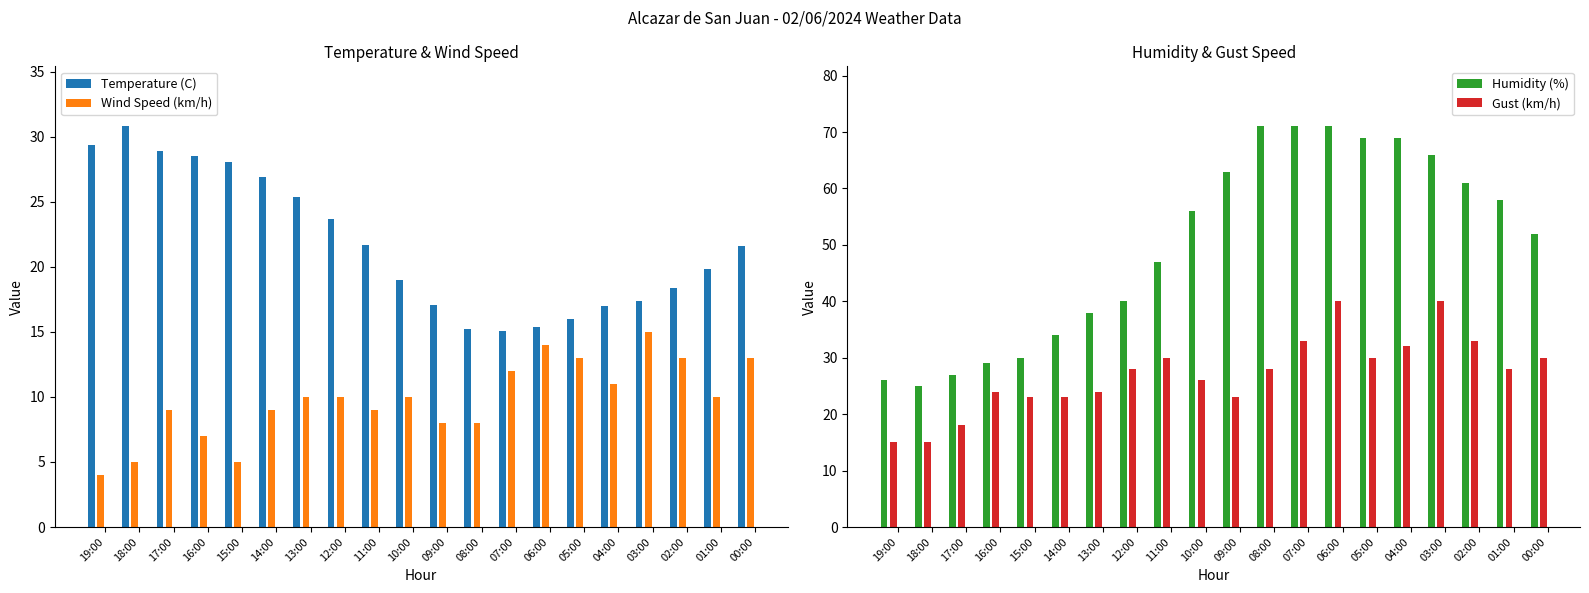

Reading right to left, extract all data points from this chart.

Temperature (C): 00:00=21.6	01:00=19.8	02:00=18.4	03:00=17.4	04:00=17.0	05:00=16.0	06:00=15.4	07:00=15.1	08:00=15.2	09:00=17.1	10:00=19.0	11:00=21.7	12:00=23.7	13:00=25.4	14:00=26.9	15:00=28.1	16:00=28.5	17:00=28.9	18:00=30.8	19:00=29.4
Wind Speed (km/h): 00:00=13.0	01:00=10.0	02:00=13.0	03:00=15.0	04:00=11.0	05:00=13.0	06:00=14.0	07:00=12.0	08:00=8.0	09:00=8.0	10:00=10.0	11:00=9.0	12:00=10.0	13:00=10.0	14:00=9.0	15:00=5.0	16:00=7.0	17:00=9.0	18:00=5.0	19:00=4.0
Humidity (%): 00:00=52.0	01:00=58.0	02:00=61.0	03:00=66.0	04:00=69.0	05:00=69.0	06:00=71.0	07:00=71.0	08:00=71.0	09:00=63.0	10:00=56.0	11:00=47.0	12:00=40.0	13:00=38.0	14:00=34.0	15:00=30.0	16:00=29.0	17:00=27.0	18:00=25.0	19:00=26.0
Gust (km/h): 00:00=30.0	01:00=28.0	02:00=33.0	03:00=40.0	04:00=32.0	05:00=30.0	06:00=40.0	07:00=33.0	08:00=28.0	09:00=23.0	10:00=26.0	11:00=30.0	12:00=28.0	13:00=24.0	14:00=23.0	15:00=23.0	16:00=24.0	17:00=18.0	18:00=15.0	19:00=15.0